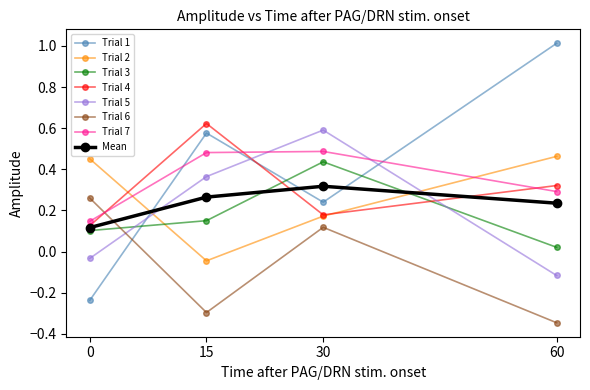

How many lines are shown in the chart?

8